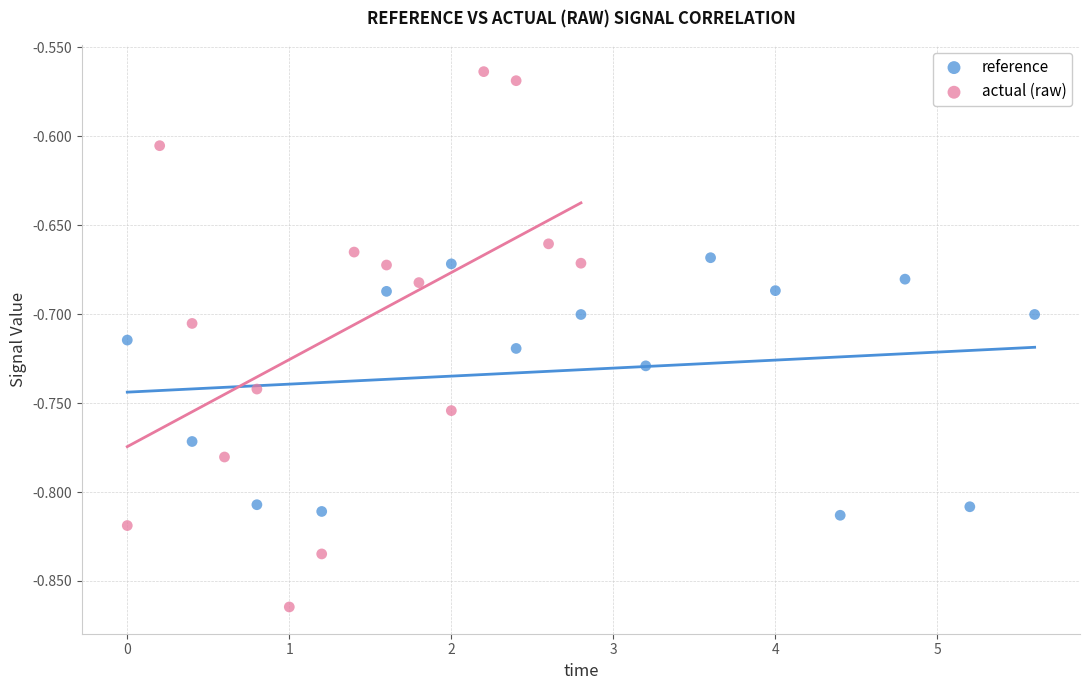

What are all the series names shown in the legend?

reference, actual (raw)